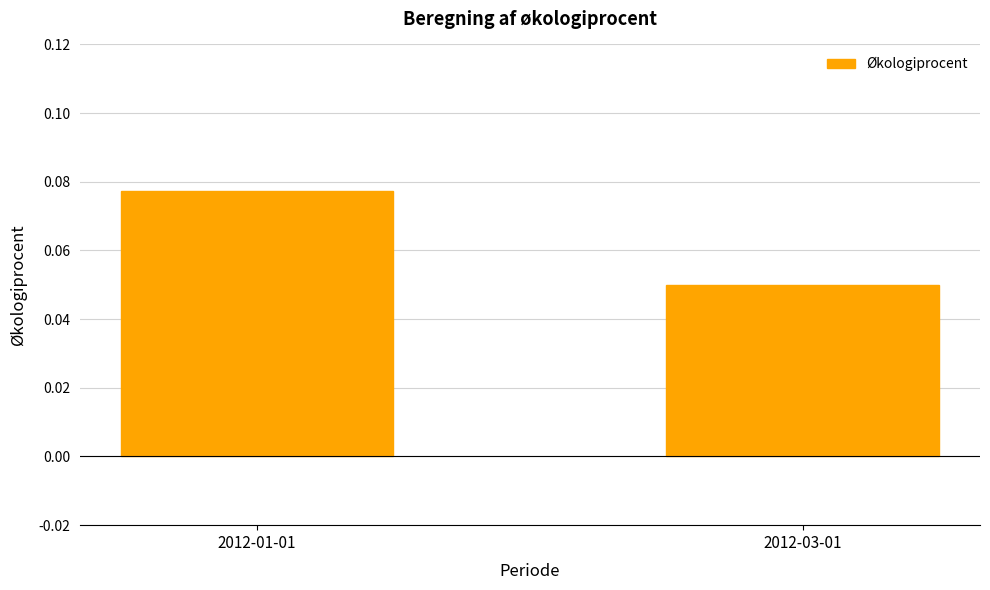

At which label is the value closest to 0?

2012-03-01